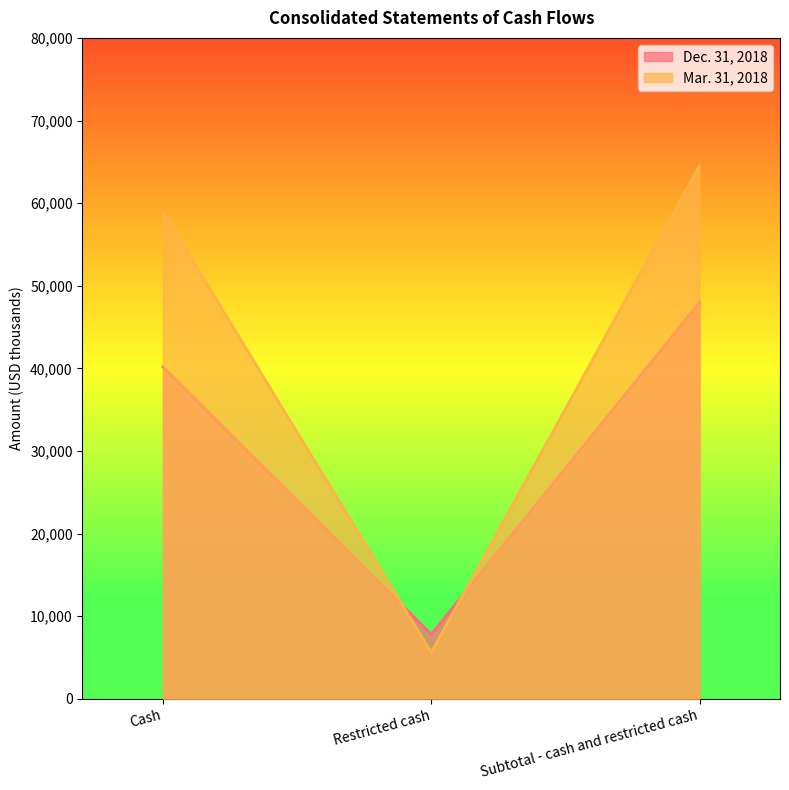

How many lines are shown in the chart?

2